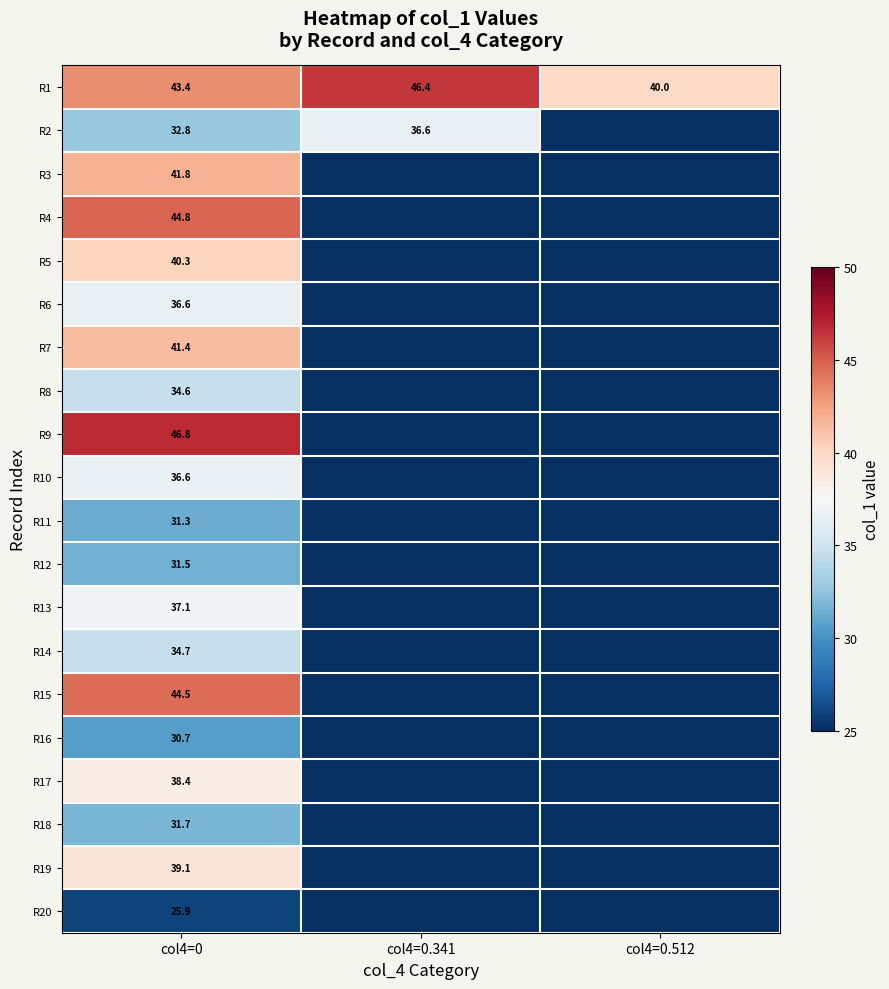

The R11 series shows 31.3 at col4=0. True or false?

True